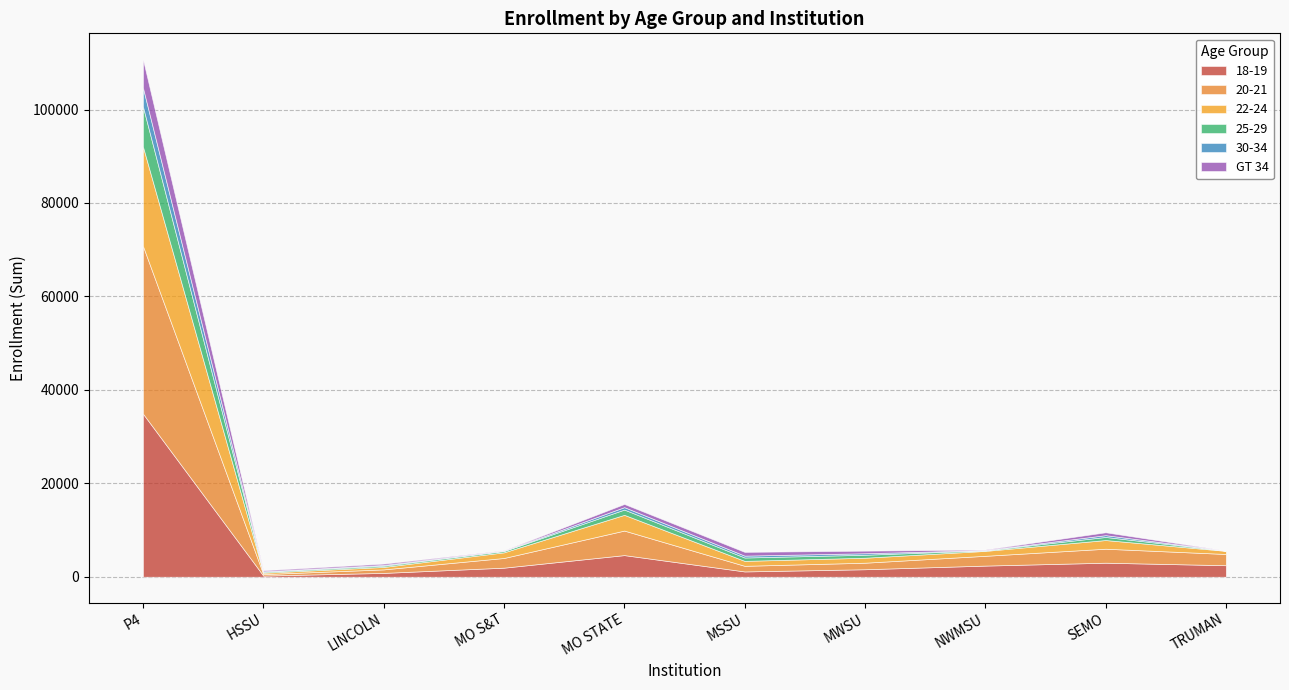

How many categories are shown in the chart?

6